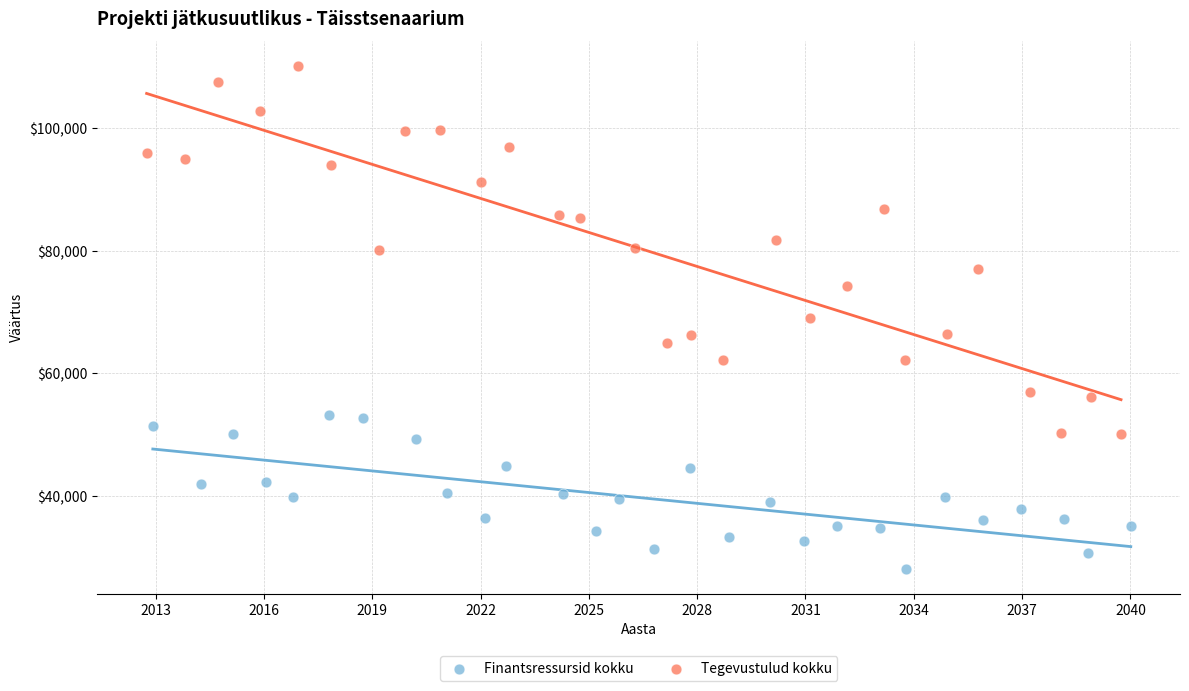

Which series reaches the minimum Y coordinate?

Finantsressursid kokku